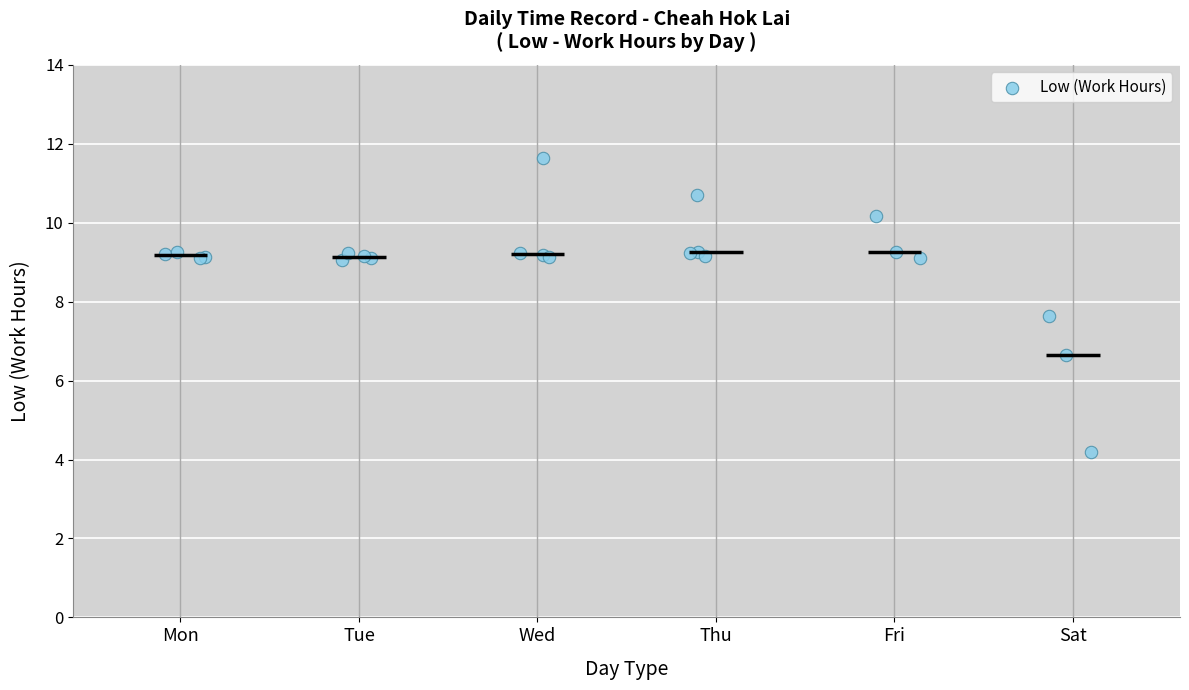

What Y value in the scatter plot is closest to 7?

6.7